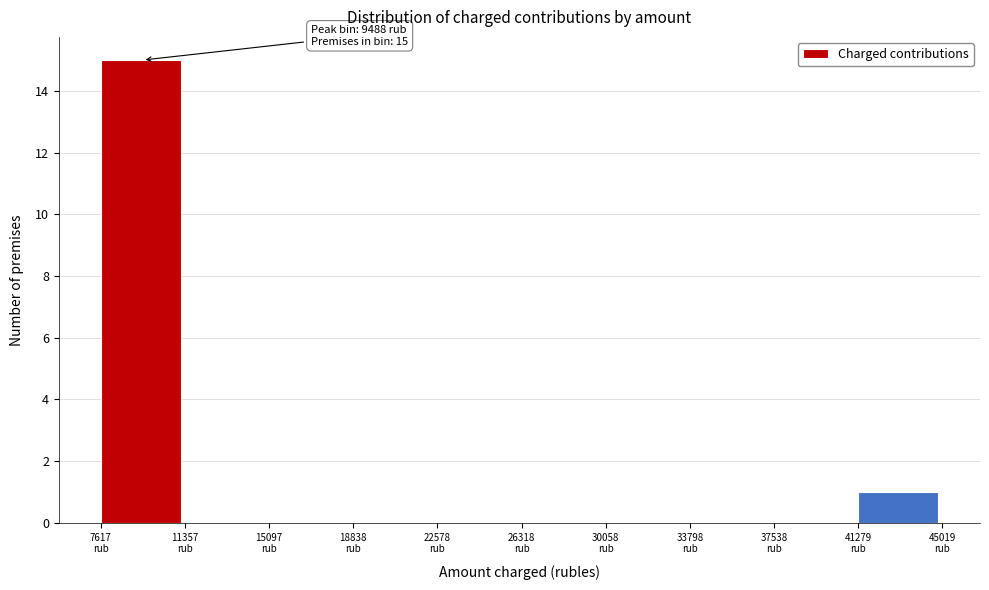

Which range on the x-axis has the tallest bar?

7500 to 11500